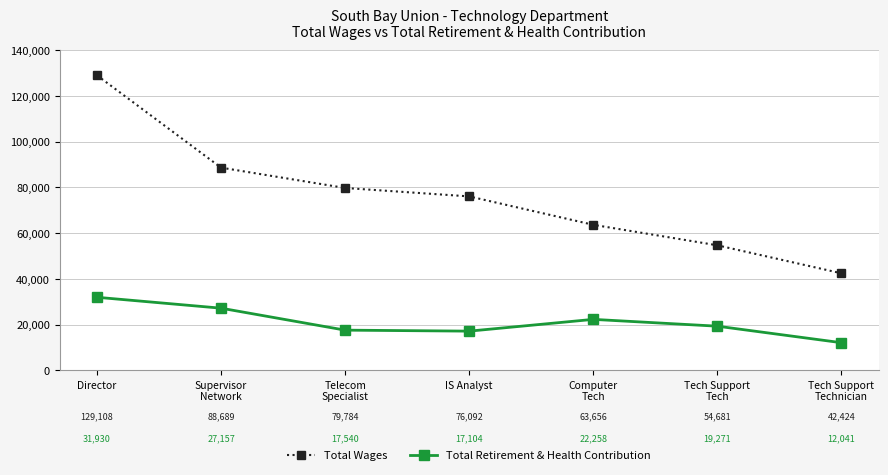

Where is Total Wages nearest to the value 85766?

Supervisor
Network